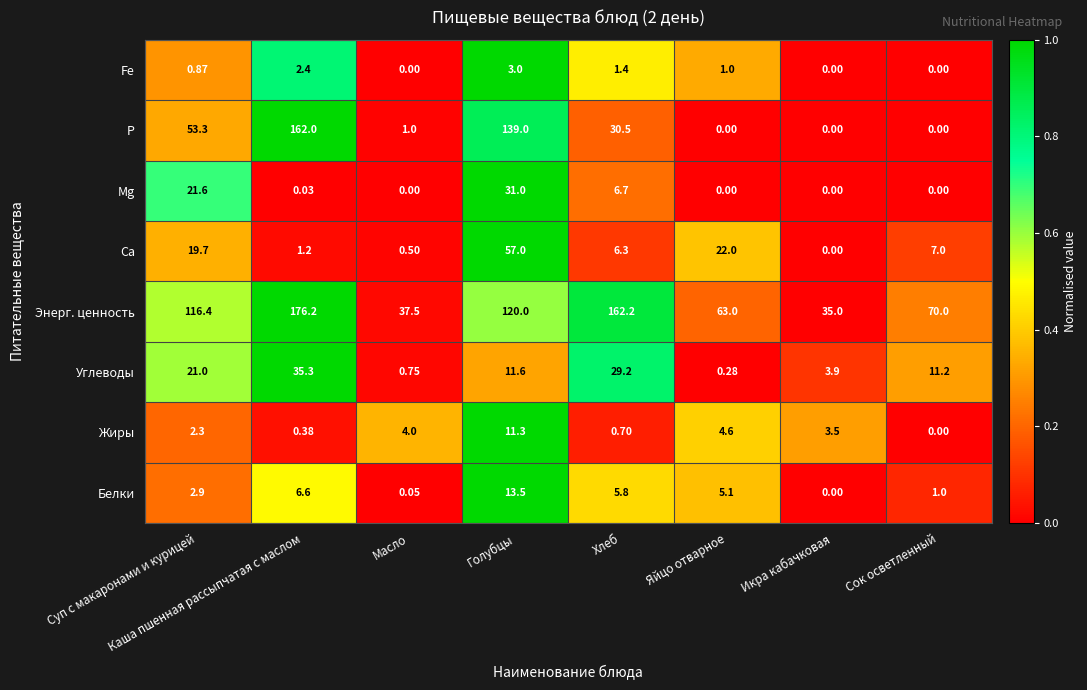

How many distinct data groups are displayed?

8